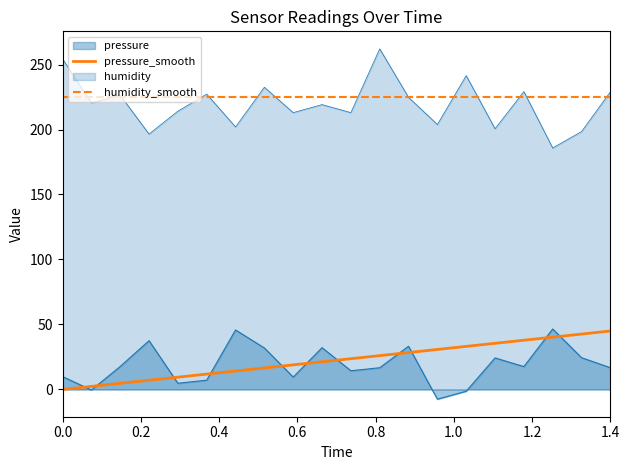

How many lines are shown in the chart?

4